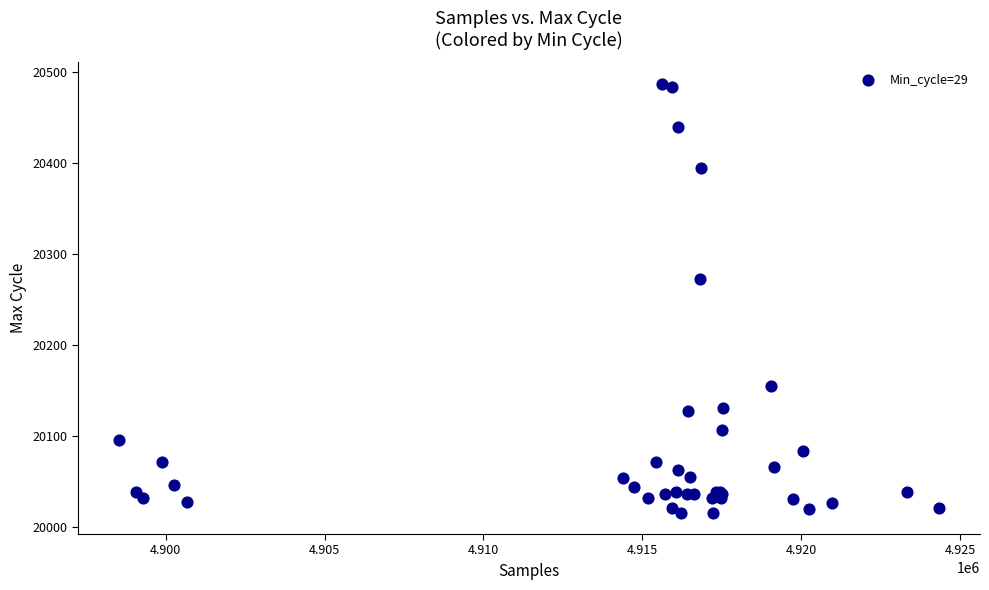

What Y value in the scatter plot is closest to 20251?

20273